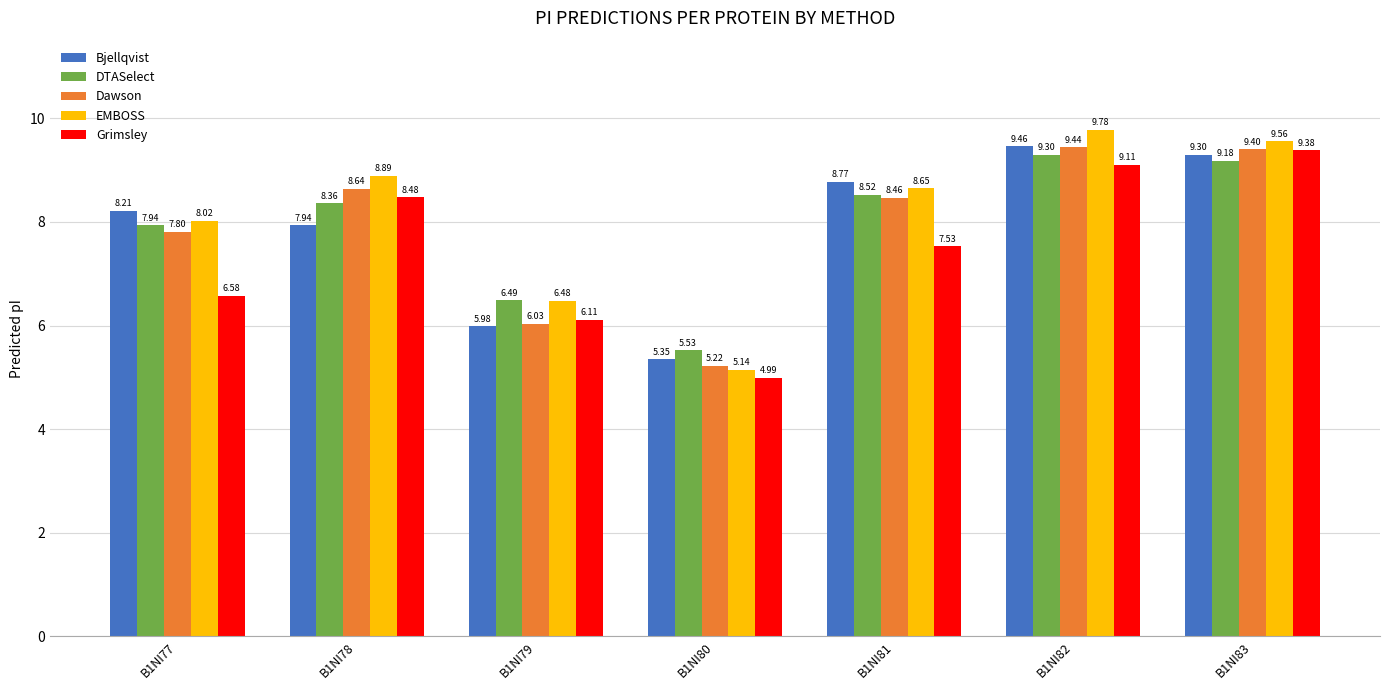

What is the maximum value for Bjellqvist?

9.5